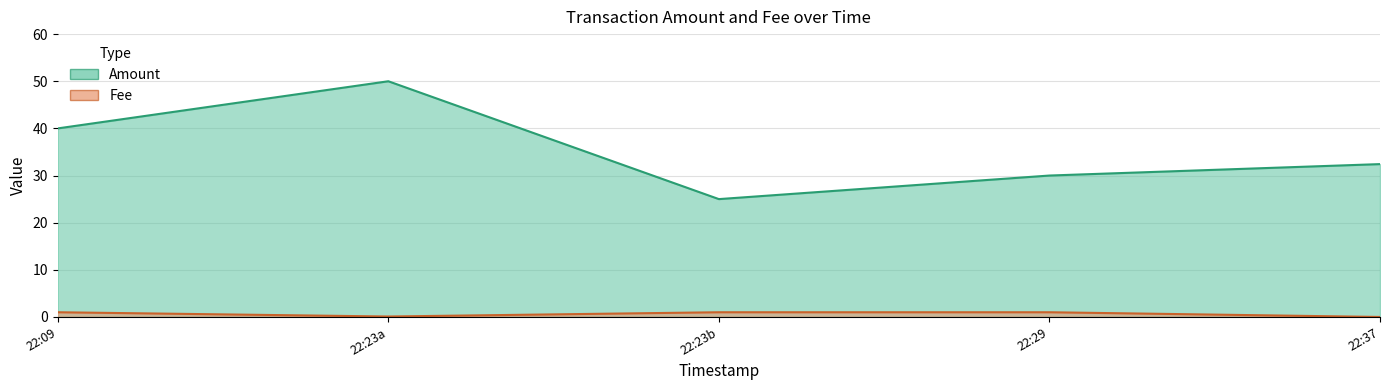

Is the value of Fee at 2019-03-23 22:23:32 greater than the value of Amount at 2019-03-23 22:29:42?

No